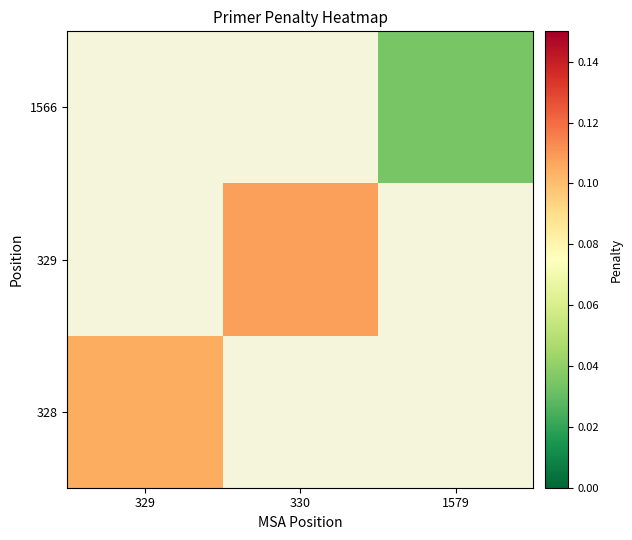

List the labels in order of 329 value, smallest first.

329, 330, 1579